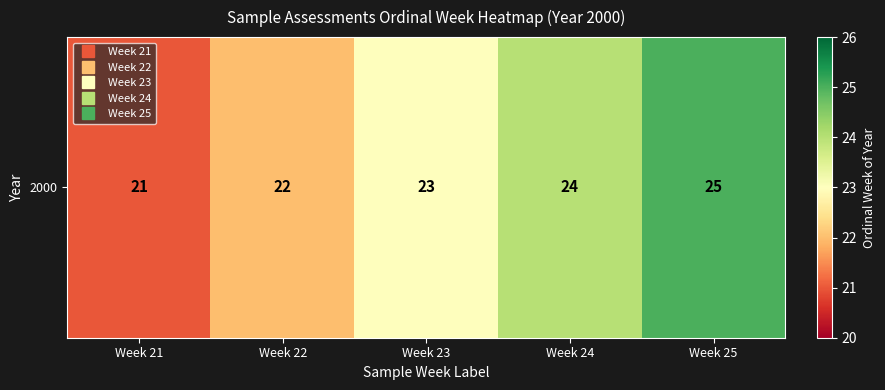

Reading left to right, transcribe all the data shown in this chart.

Week 21=21	Week 22=22	Week 23=23	Week 24=24	Week 25=25